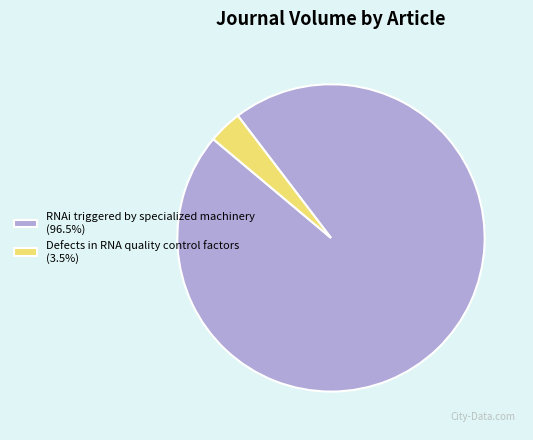

Does RNAi triggered by specialized machinery (96.5%) account for over 50% of the chart?

Yes